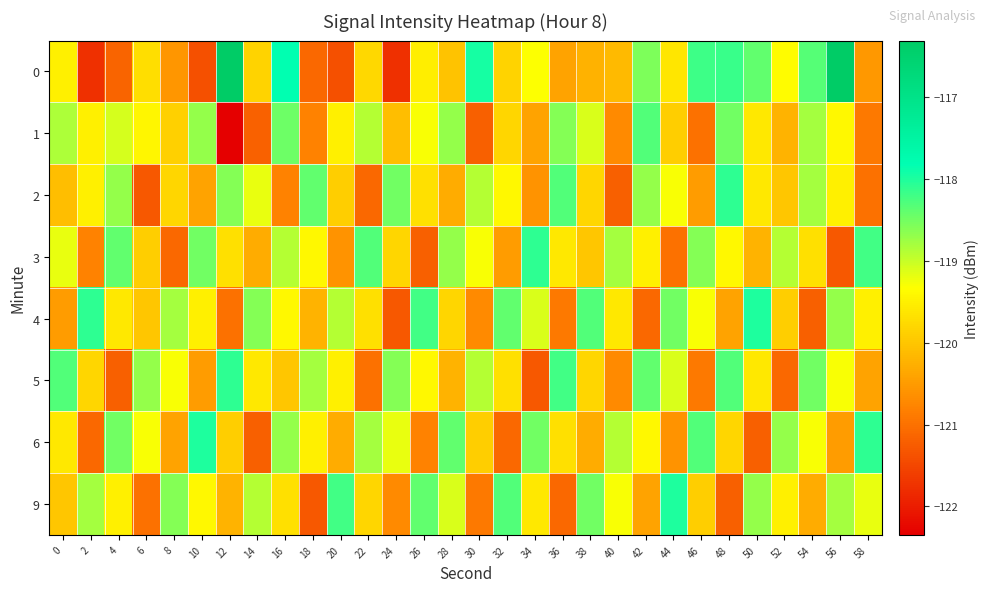

What is the total value across all series at 44?

-956.0